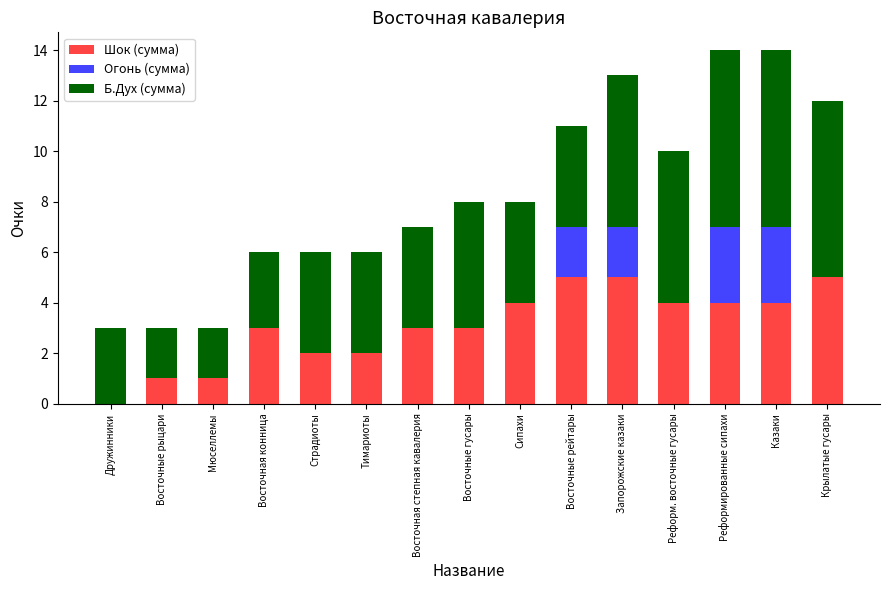

Count the number of data series in this chart.

3